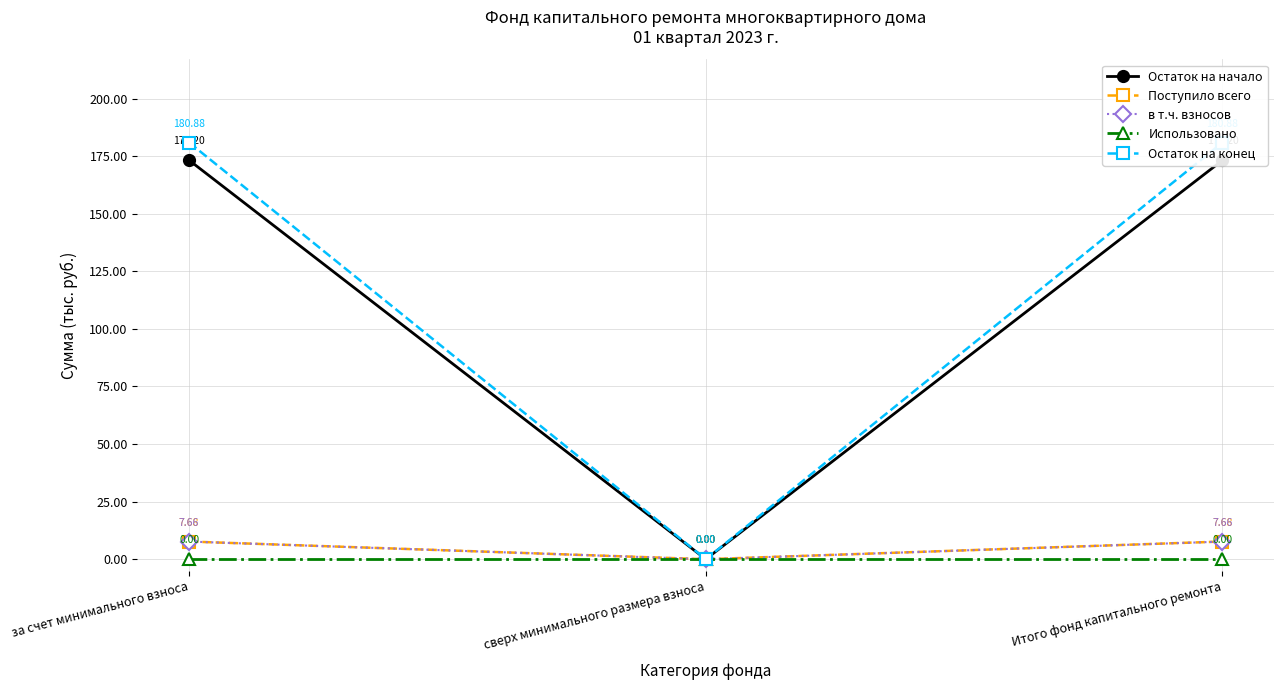

Rank the categories by Использовано value from lowest to highest.

за счет минимального взноса, сверх минимального размера взноса, Итого фонд капитального ремонта